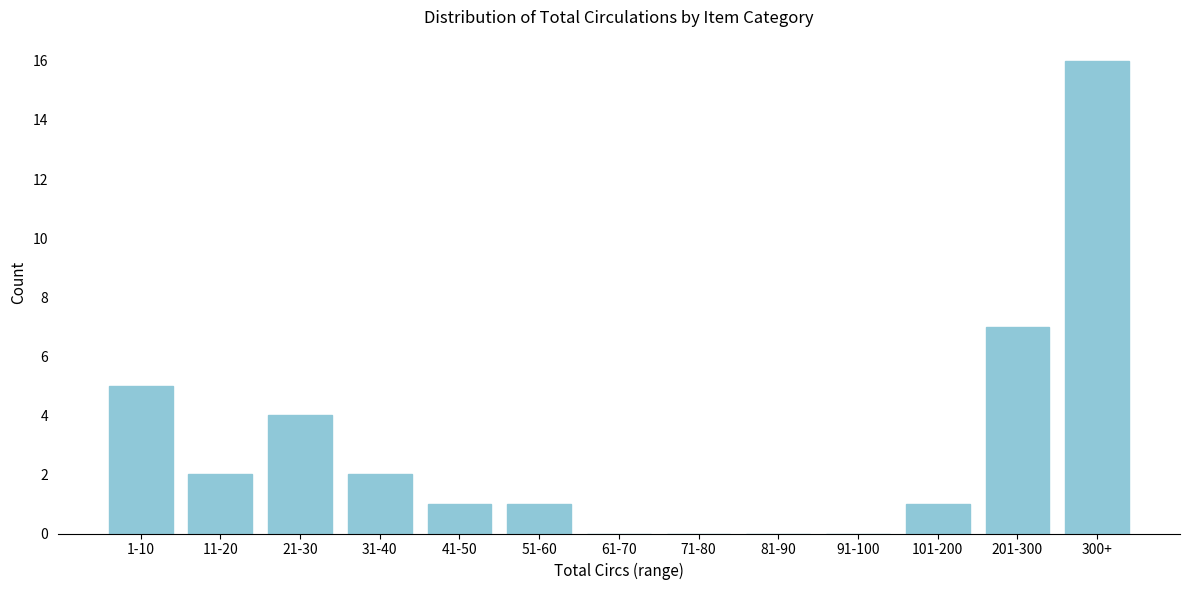

Reading left to right, extract all data points from this chart.

1-10=5	11-20=2	21-30=4	31-40=2	41-50=1	51-60=1	61-70=0	71-80=0	81-90=0	91-100=0	101-200=1	201-300=7	300+=16